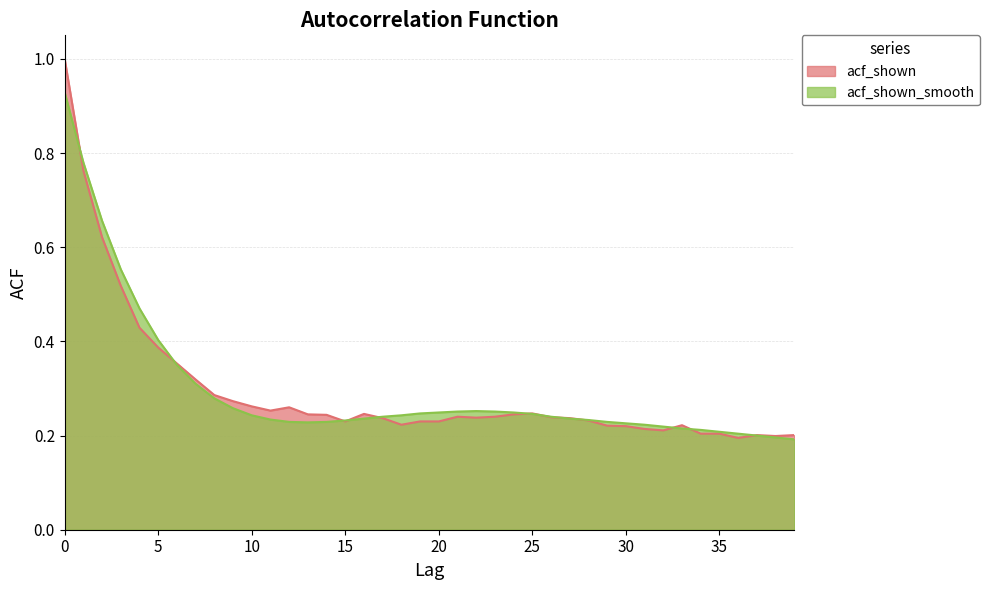

Which has a higher value, 14 or 3?

3